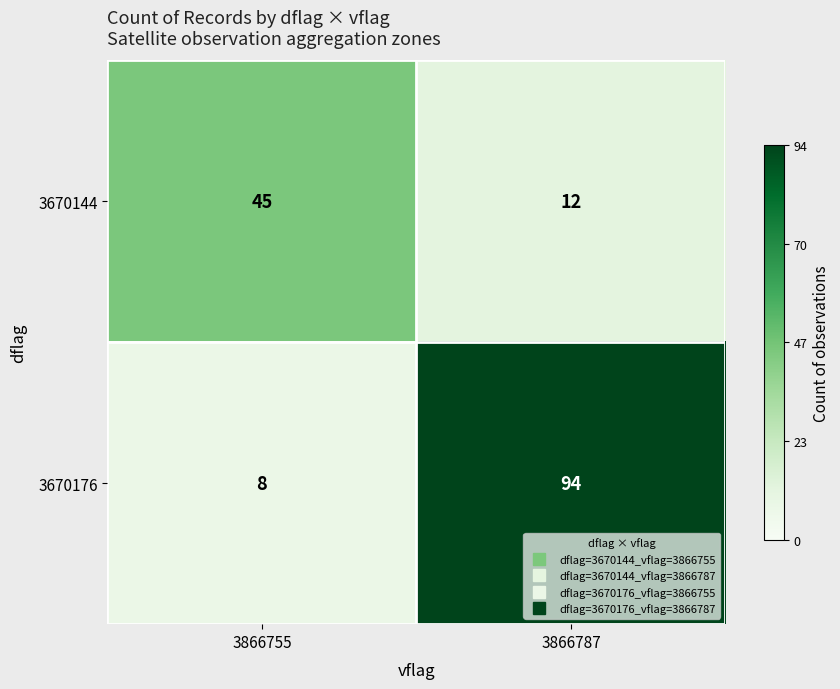

Reading left to right, list all the values displayed in this chart.

3670144: 45	12
3670176: 8	94